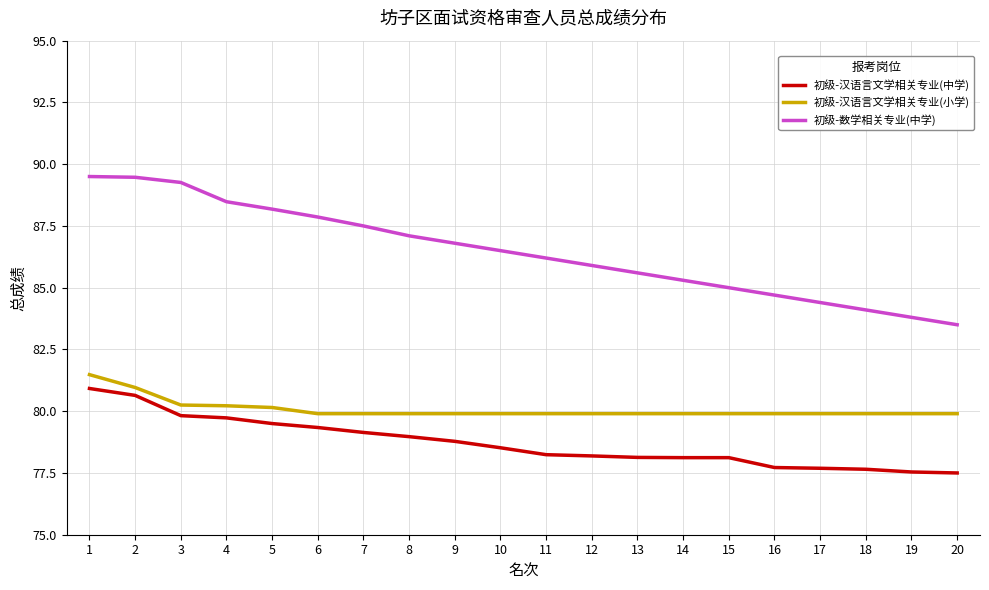

Between 6 and 14, which series saw the biggest shift?

初级-数学相关专业(中学)